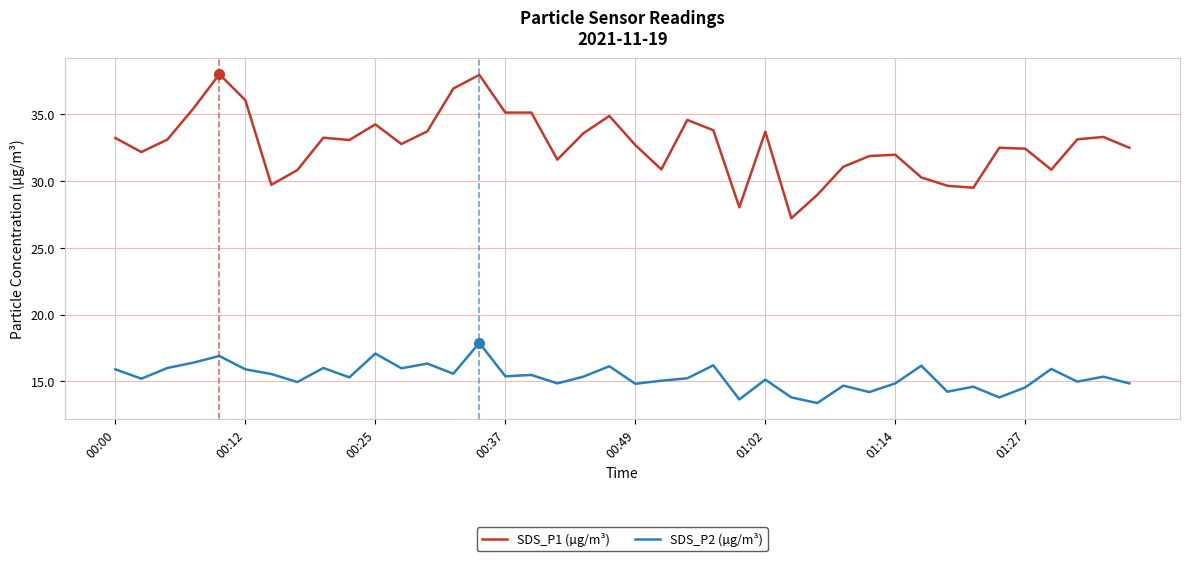

True or false: SDS_P2 (µg/m³) and SDS_P1 (µg/m³) intersect in this chart.

False